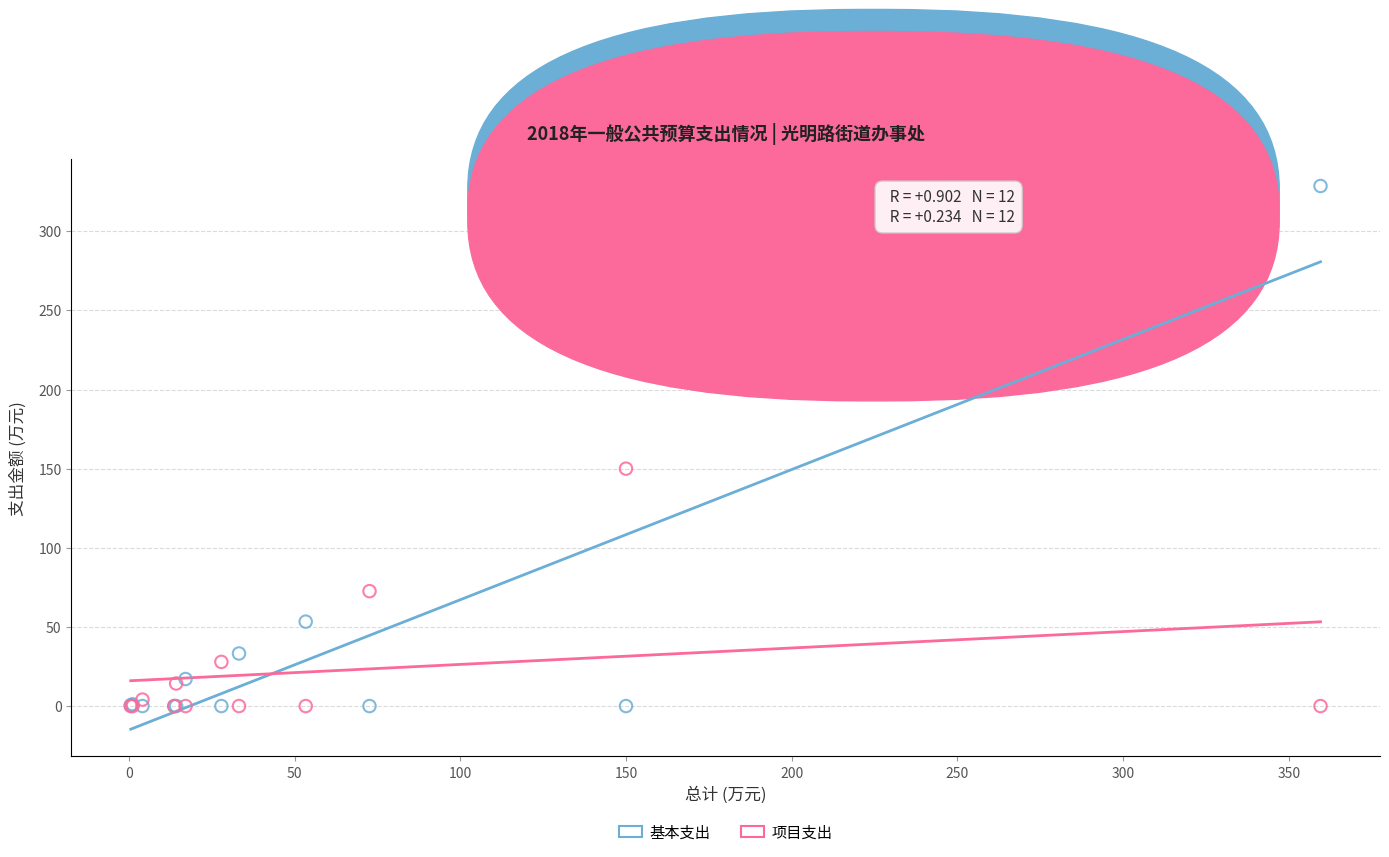

In the 基本支出 series, what Y value is closest to 164?

53.4